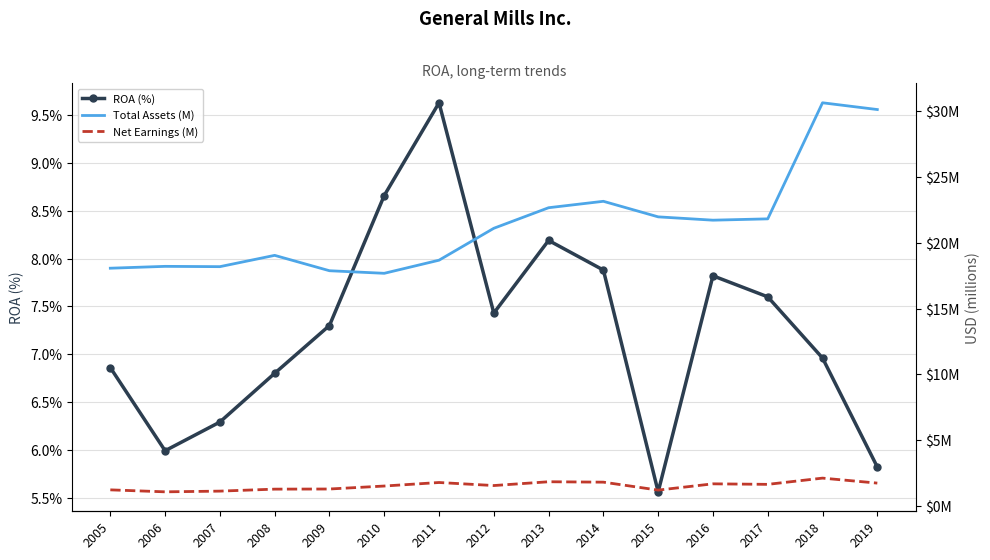

Where is the first local minimum for Total Assets (M)?

2007